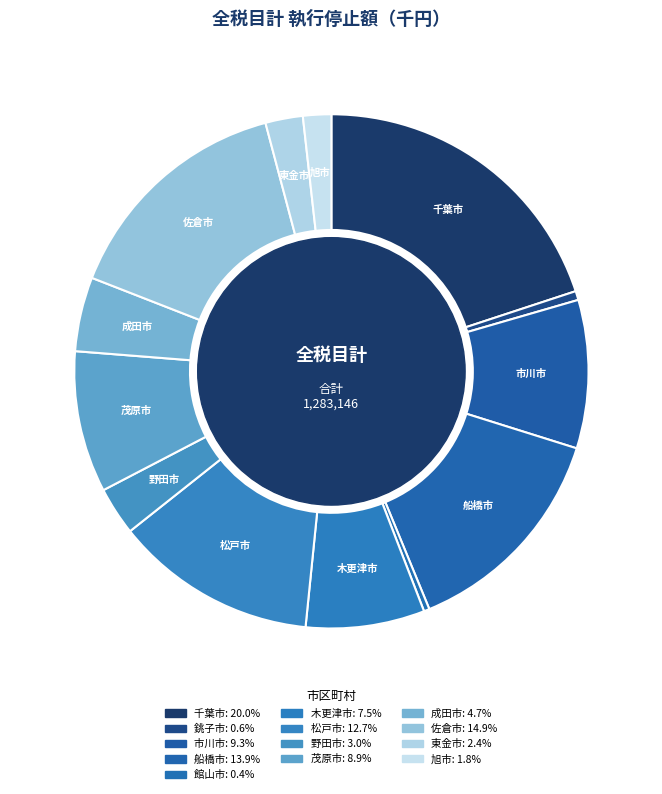

How many slices are in this pie chart?

13